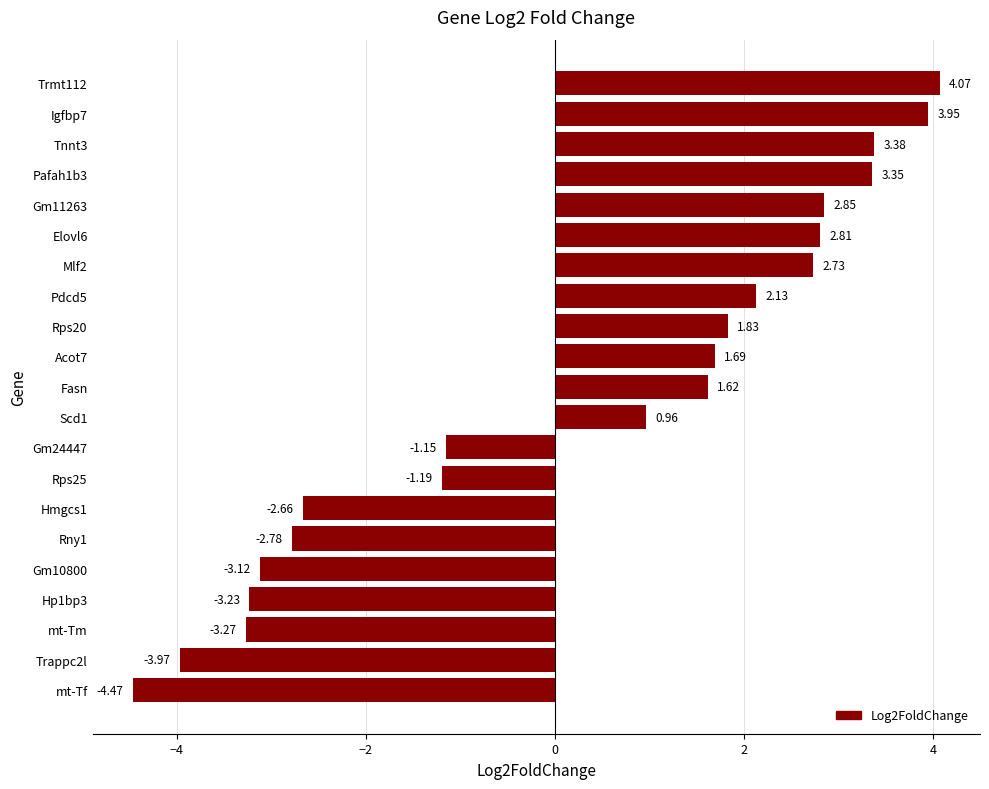

What is the change in value from Rny1 to Pdcd5?

+4.9